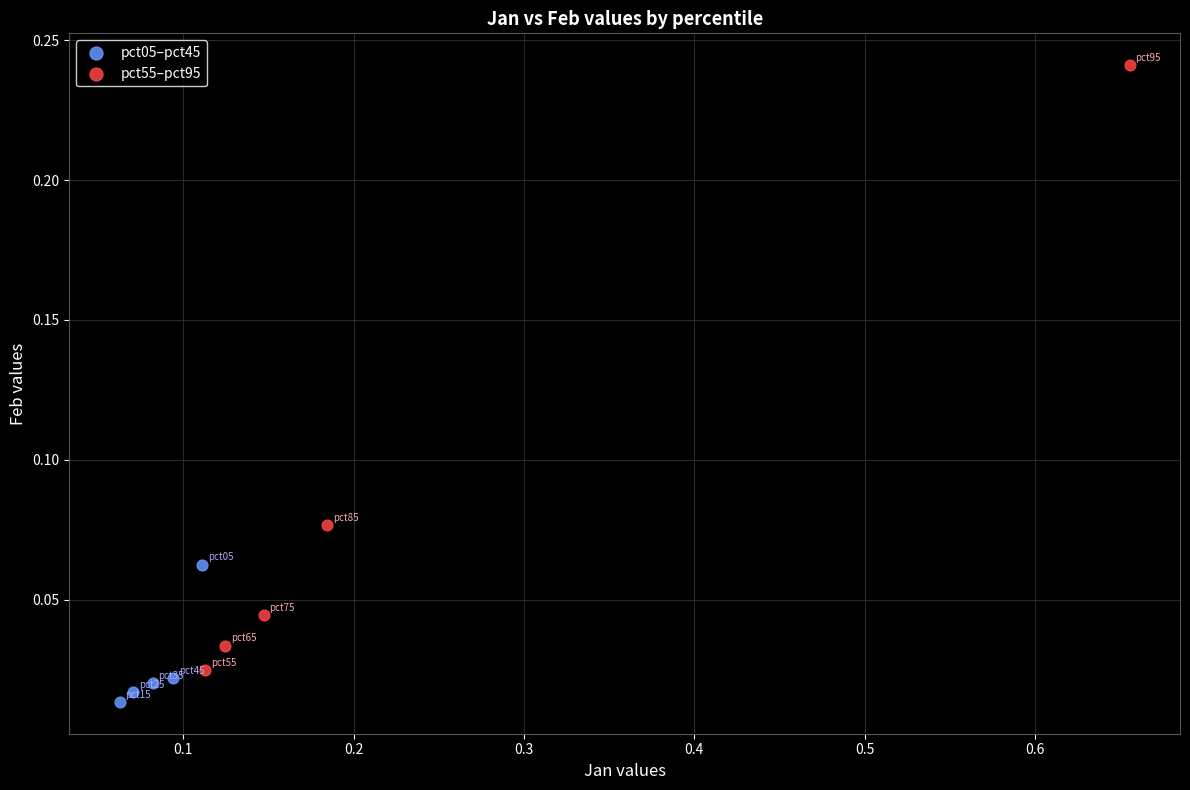

What are all the series names shown in the legend?

pct05–pct45, pct55–pct95